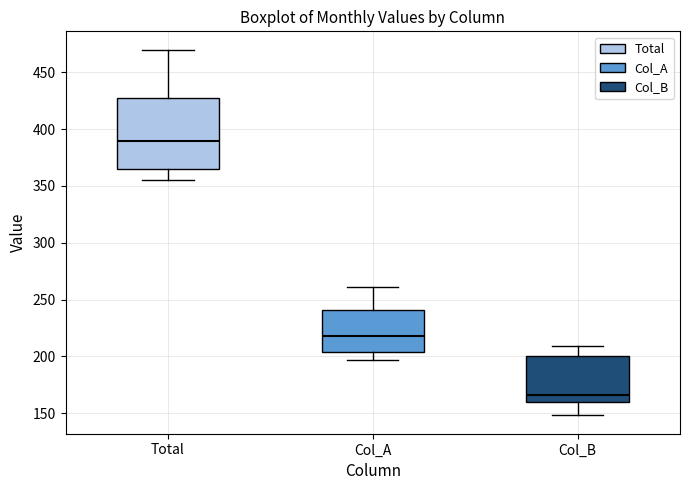

Where does the median line of the box for Total sit on the y-axis? The values are not printed on the chart, so give them approximately, as read against the axis.

390